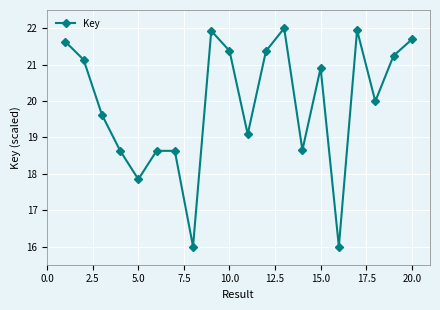

What is the maximum value shown in the chart?

22.0